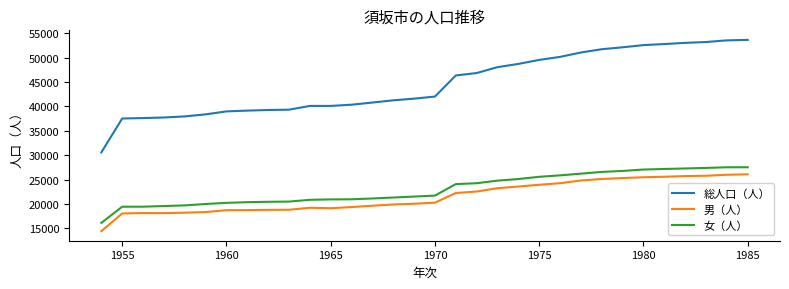

What is the smallest value displayed?

14440